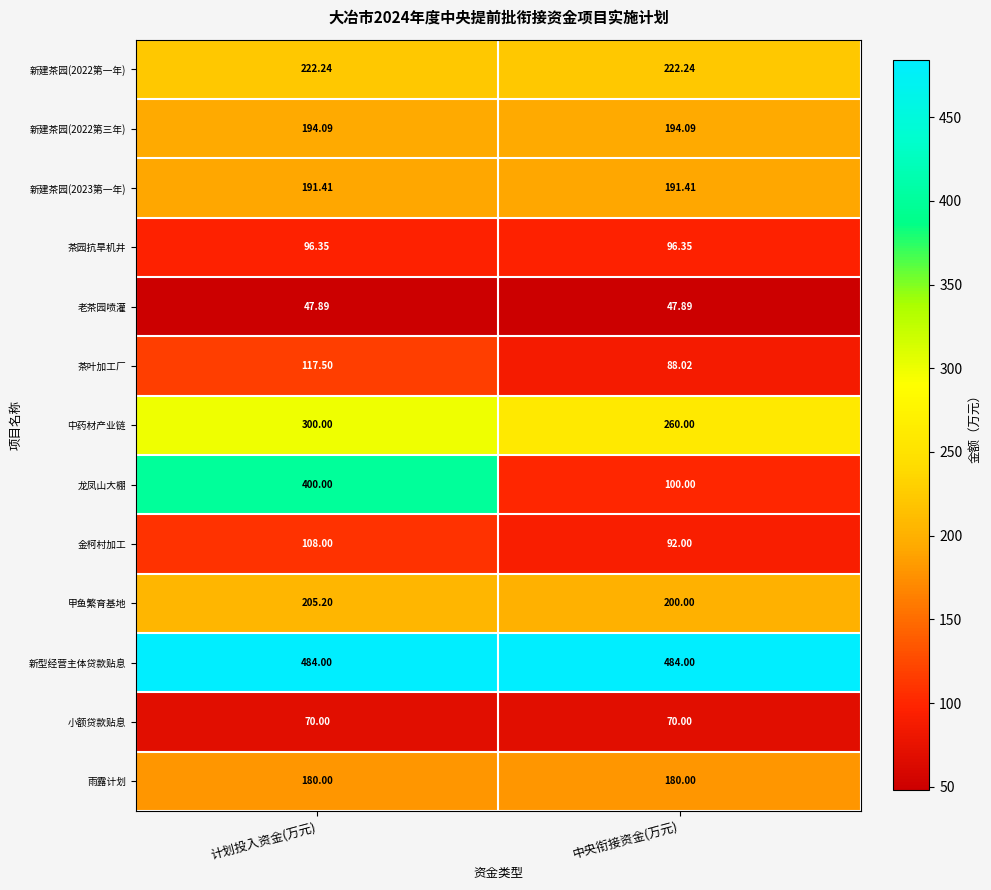

Rank the categories by 甲鱼繁育基地 value from lowest to highest.

中央衔接资金(万元), 计划投入资金(万元)